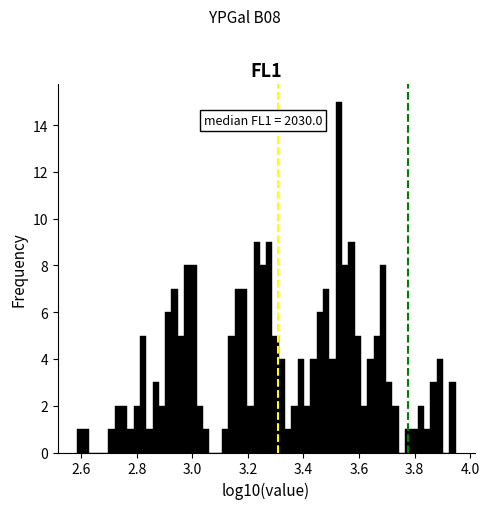

Around what value on the x-axis is the tallest bar? Give the approximate position of its centre, as read against the axis.

3.52